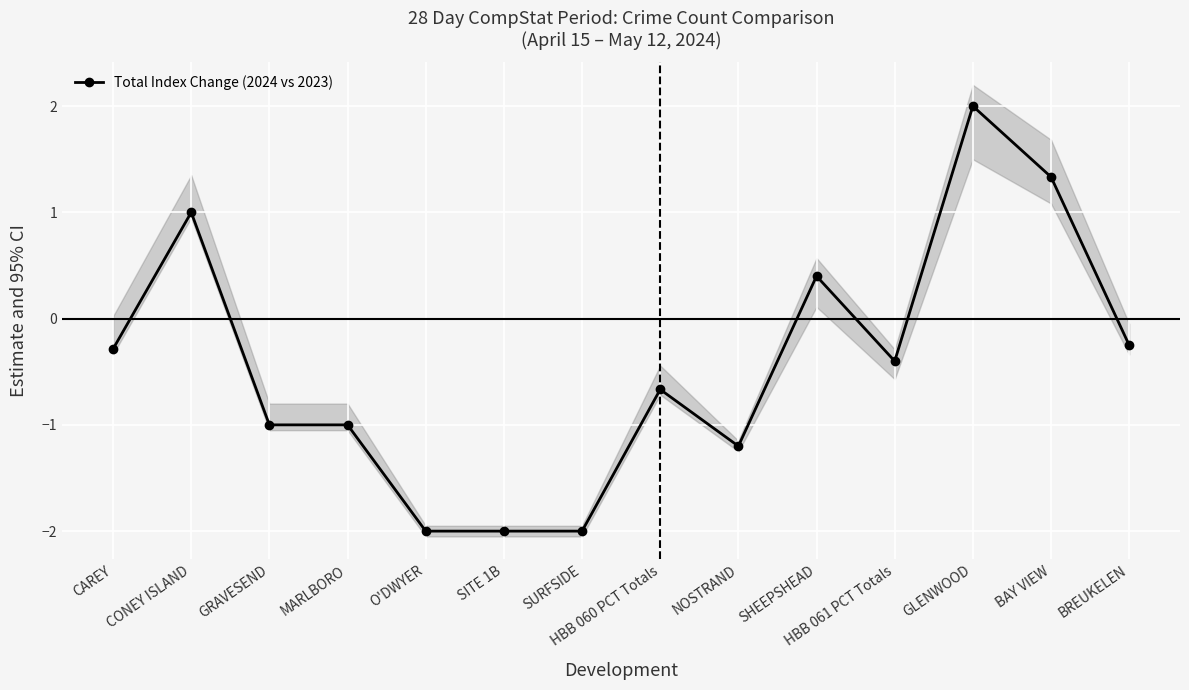

Reading right to left, transcribe all the data shown in this chart.

BREUKELEN=-0.2	BAY VIEW=1.3	GLENWOOD=2.0	HBB 061 PCT Totals=-0.4	SHEEPSHEAD=0.4	NOSTRAND=-1.2	HBB 060 PCT Totals=-0.7	SURFSIDE=-2.0	SITE 1B=-2.0	O'DWYER=-2.0	MARLBORO=-1.0	GRAVESEND=-1.0	CONEY ISLAND=1.0	CAREY=-0.3